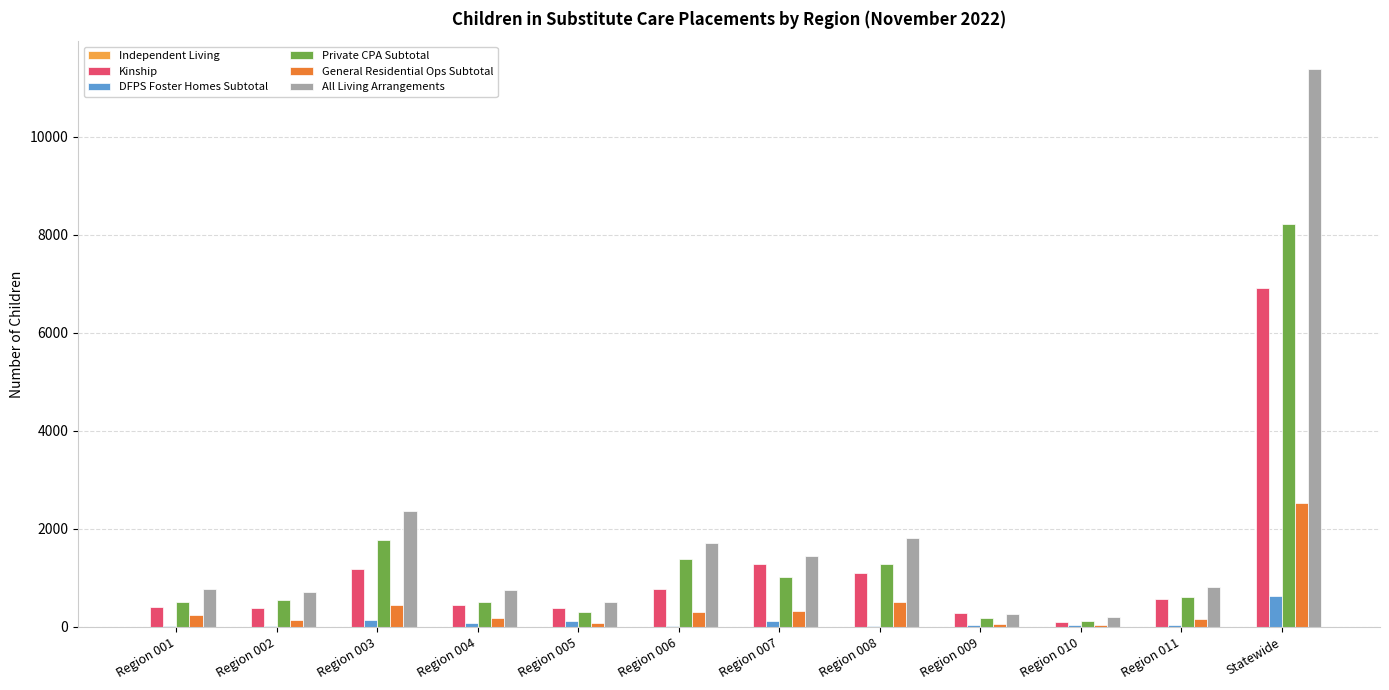

At which label does General Residential Ops Subtotal reach its peak?

Statewide